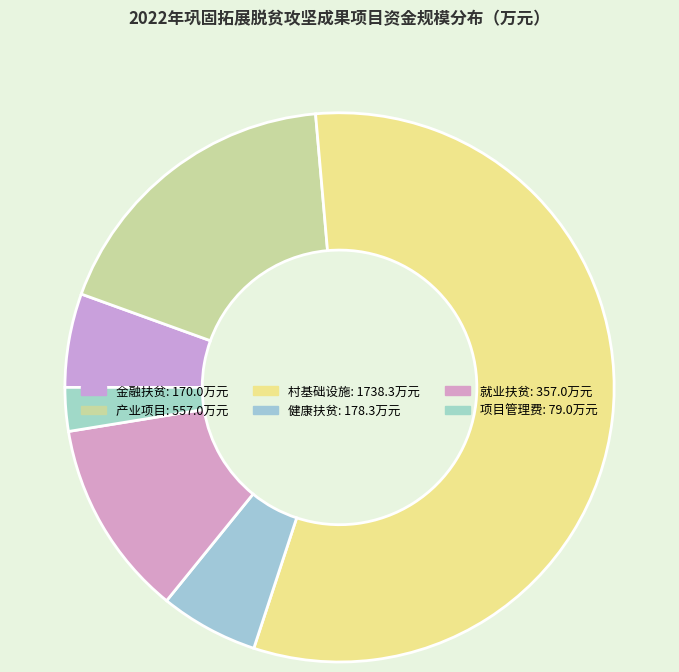

Is 村基础设施 the majority of the pie?

Yes